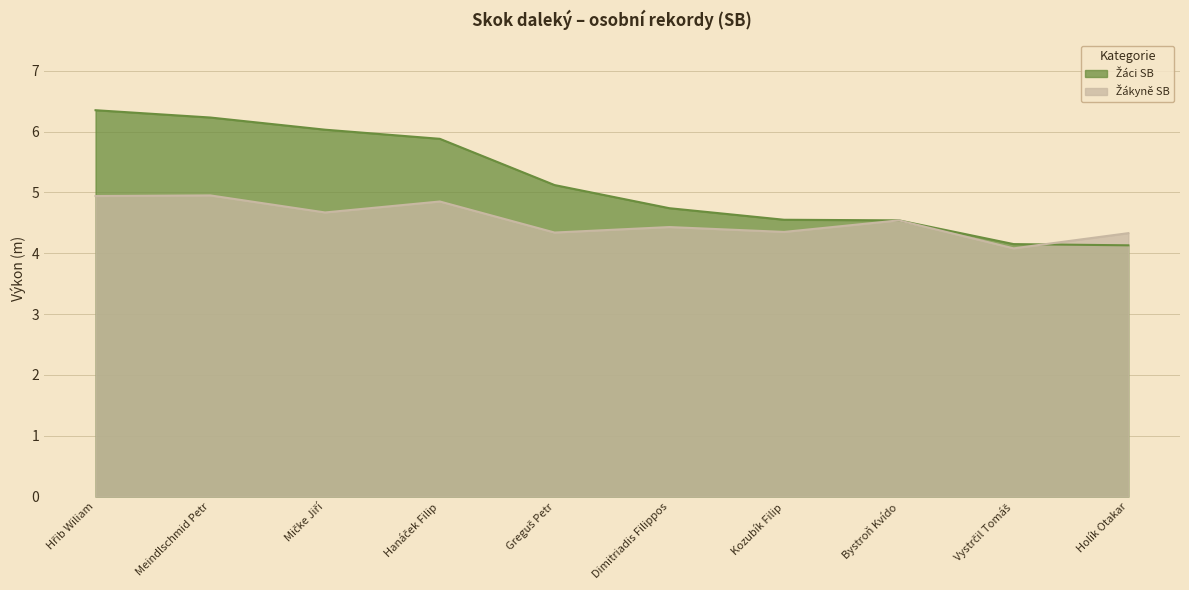

Reading left to right, what are all the values shown in this chart?

Žáci SB: Hřib Wiliam=6.3	Meindlschmid Petr=6.2	Mičke Jiří=6.0	Hanáček Filip=5.9	Greguš Petr=5.1	Dimitriadis Filippos=4.7	Kozubík Filip=4.5	Bystroň Kvído=4.5	Vystrčil Tomáš=4.2	Holík Otakar=4.1
Žákyně SB: Hřib Wiliam=4.9	Meindlschmid Petr=5.0	Mičke Jiří=4.7	Hanáček Filip=4.8	Greguš Petr=4.3	Dimitriadis Filippos=4.4	Kozubík Filip=4.3	Bystroň Kvído=4.5	Vystrčil Tomáš=4.1	Holík Otakar=4.3